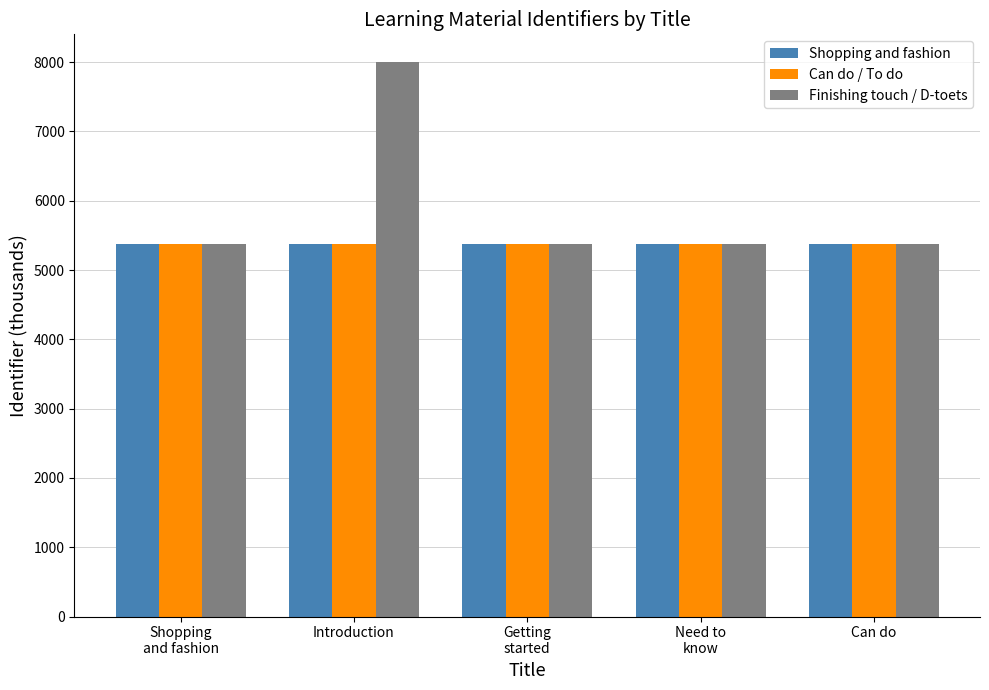

Which series has the largest range (max minus min)?

Finishing touch / D-toets